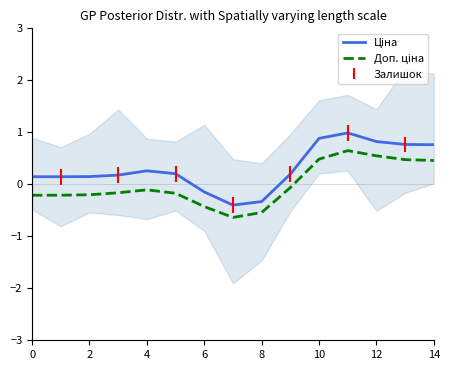

How many positive values does the Доп. ціна series have?

5